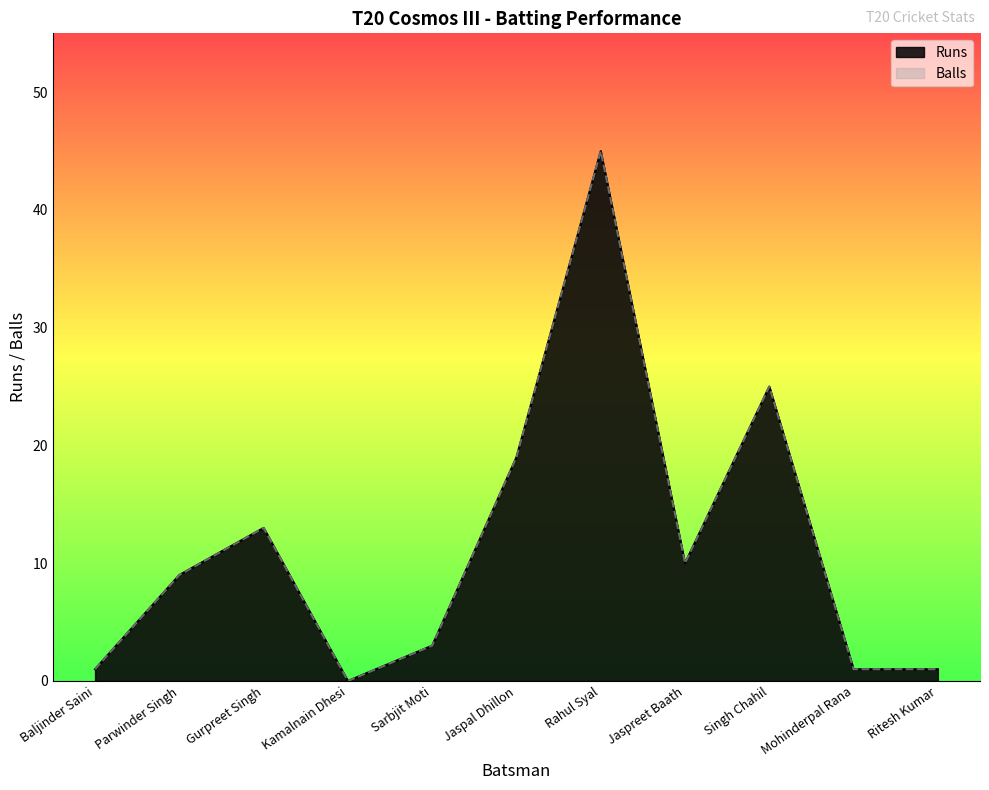

Between Jaspal Dhillon and Rahul Syal, which series saw the biggest shift?

Runs